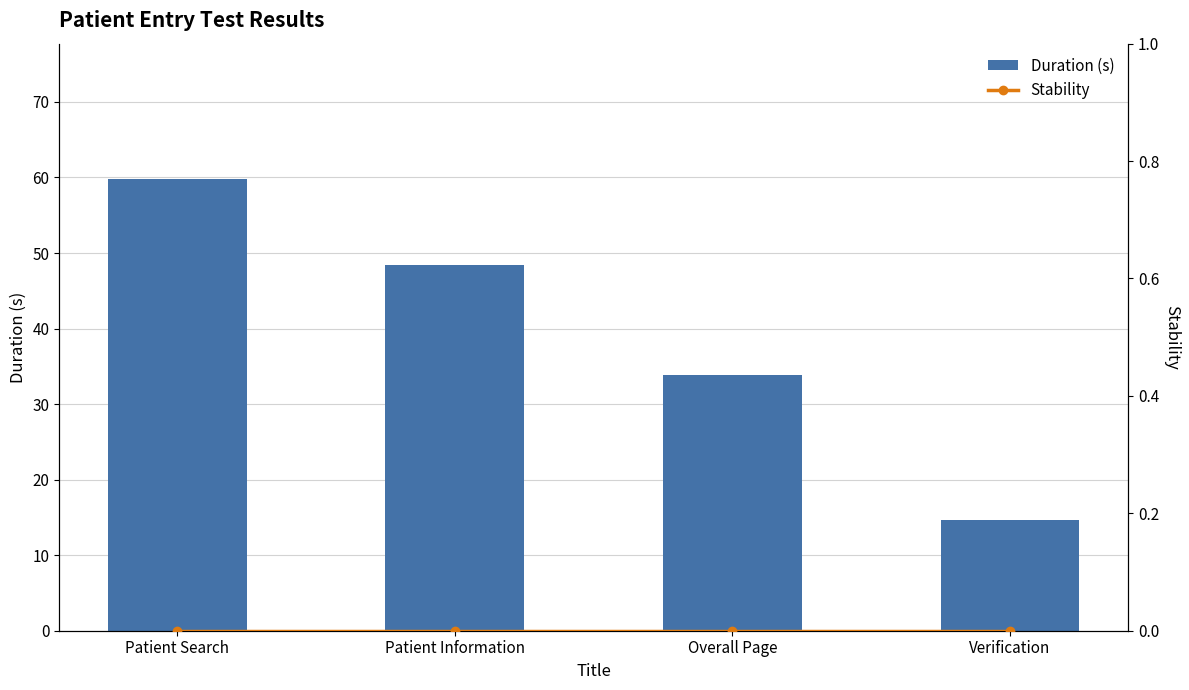

Are the bars horizontal?

No